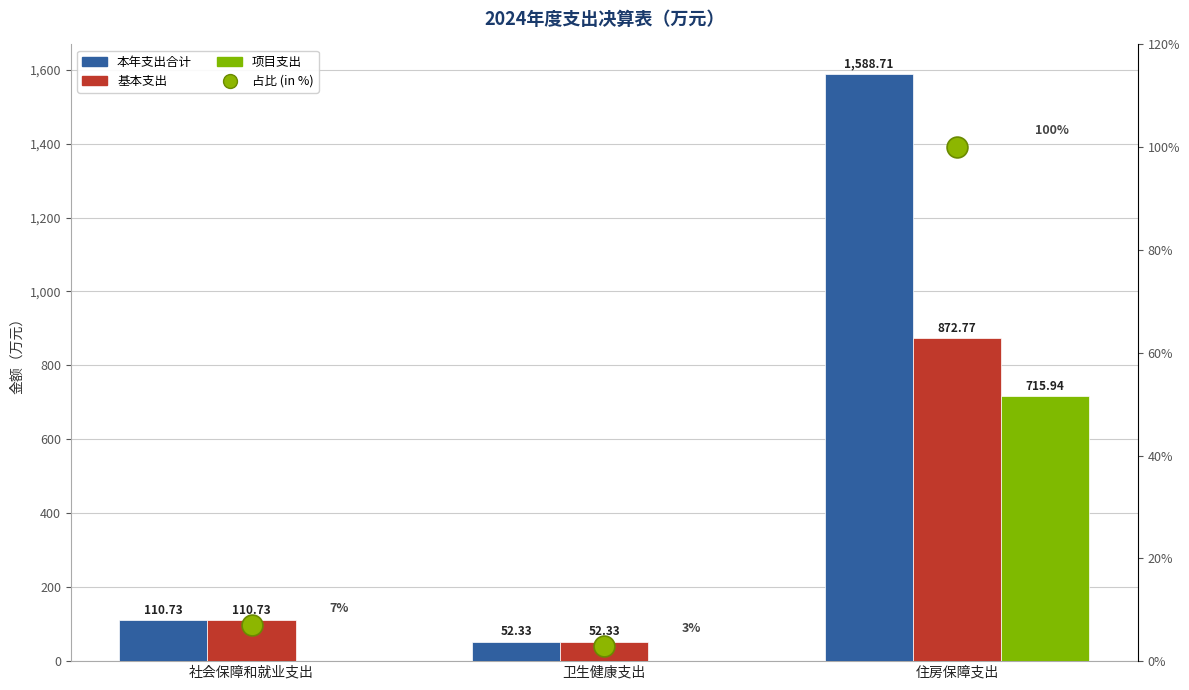

What is the label of the 3rd bar from the right?

社会保障和就业支出